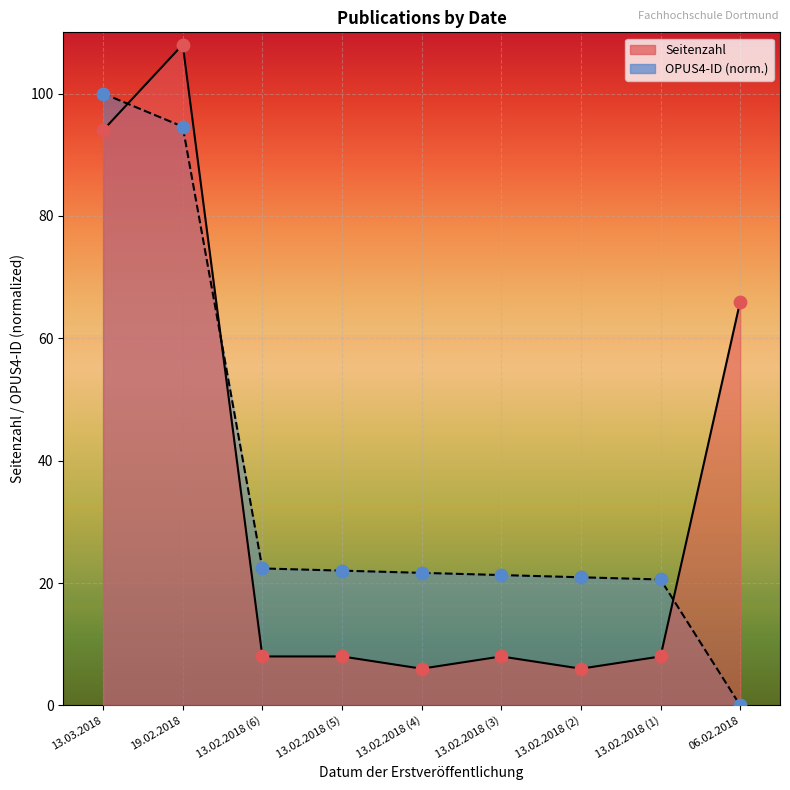

What are all the series names shown in the legend?

Seitenzahl, OPUS4-ID_norm